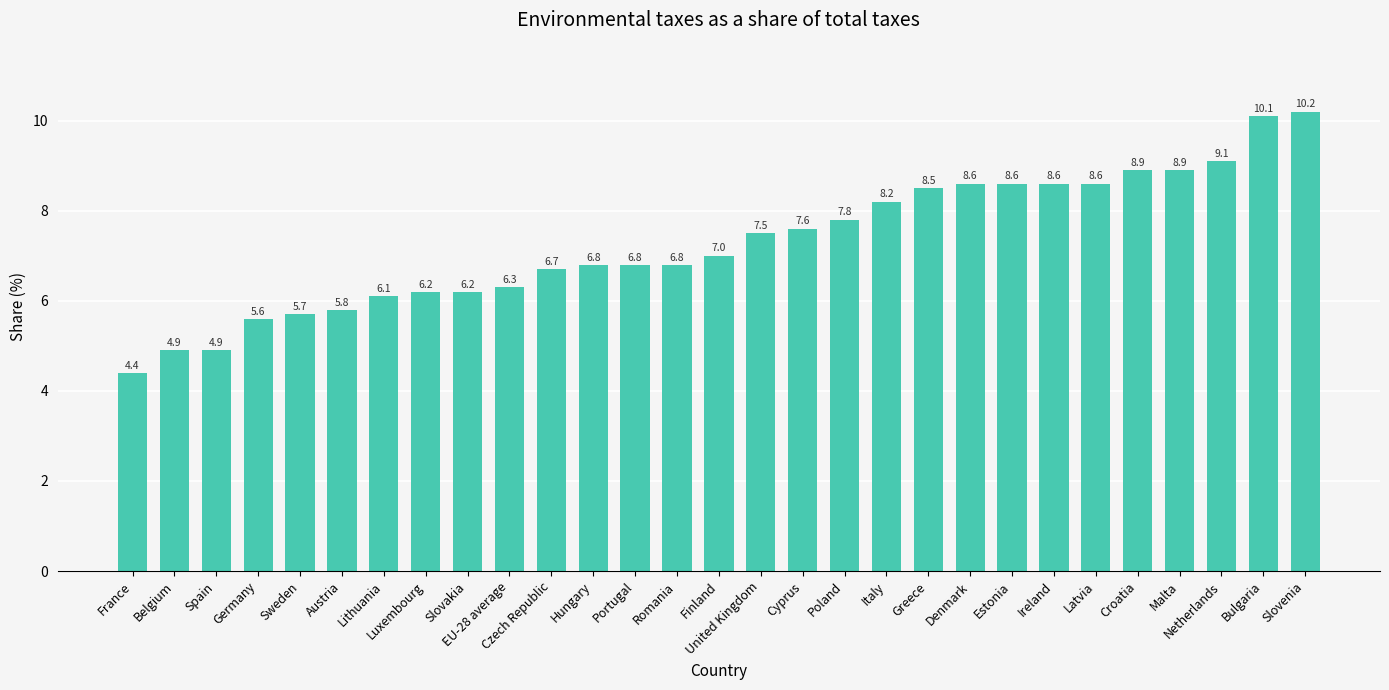

What is the difference between the second highest and second lowest values?

5.2